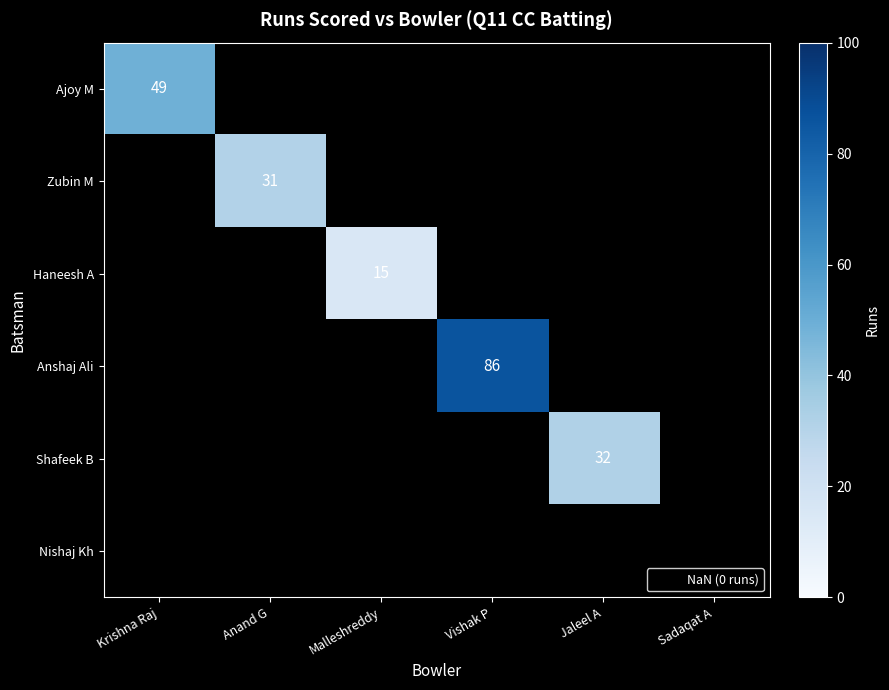

Which category has the highest value across all series?

Vishak P